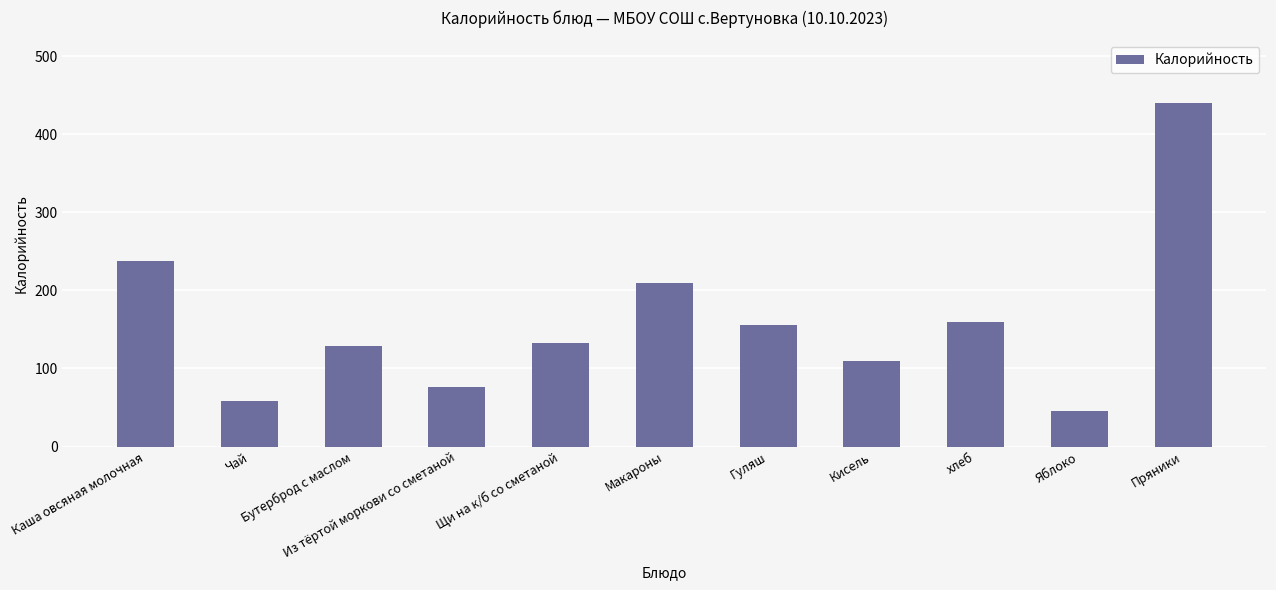

Which label corresponds to the largest value in the chart?

Пряники